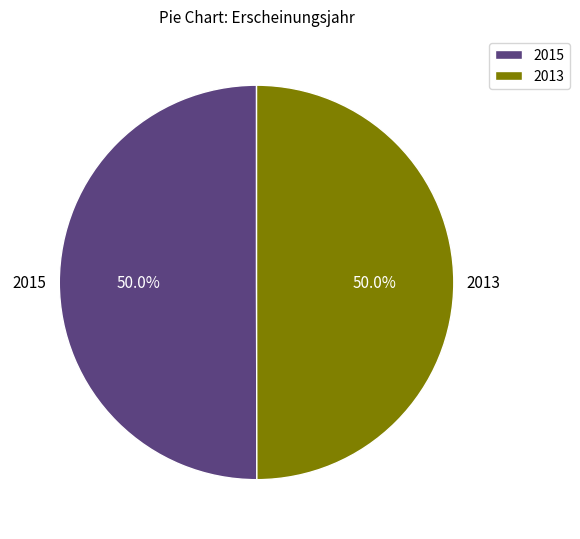

What is the ratio of the value at 2013 to the value at 2015?

1.0